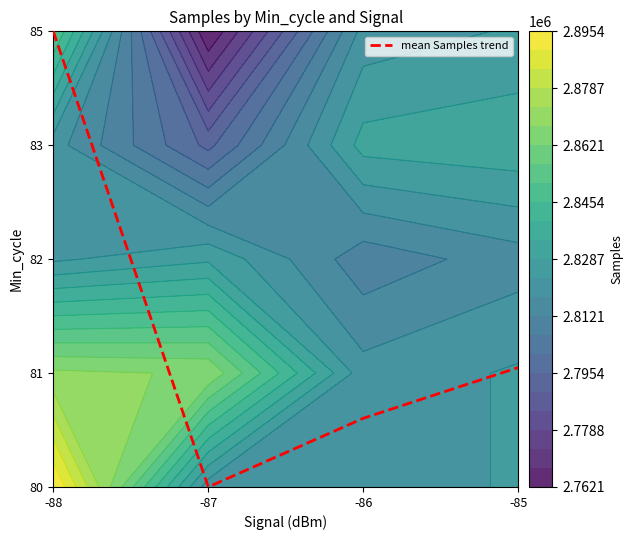

Count the values in the range 0 to 4.

4